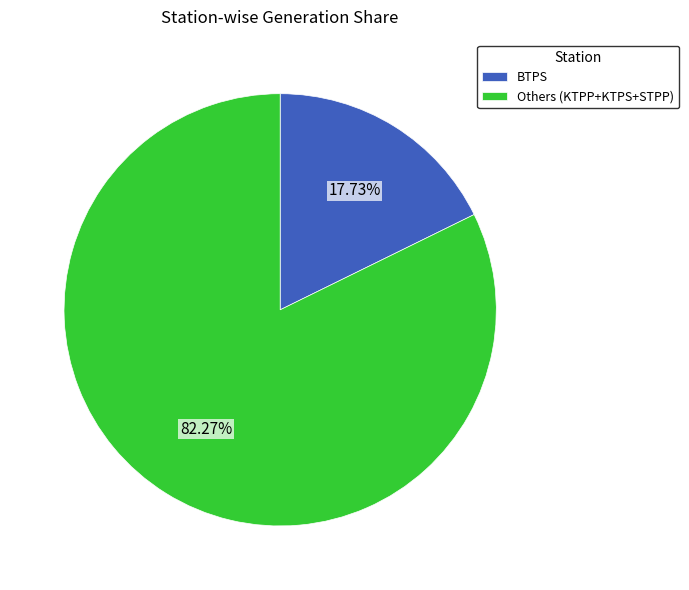

Which has a higher value, BTPS or Others (KTPP+KTPS+STPP)?

Others (KTPP+KTPS+STPP)